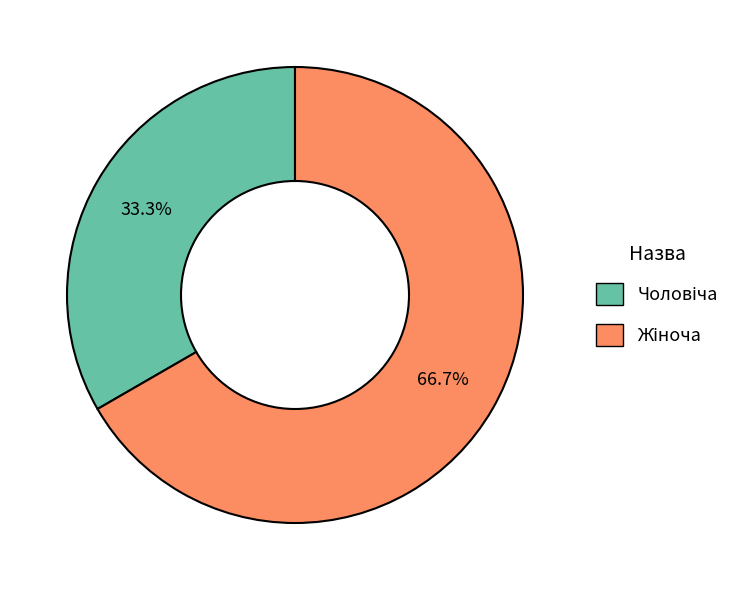

Is there any slice that represents more than half of the pie?

Yes